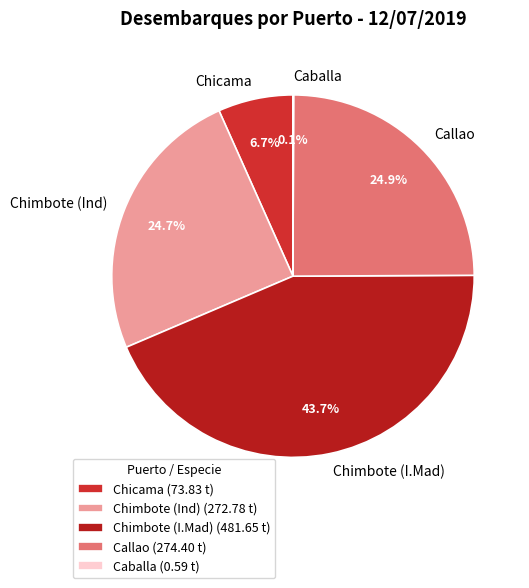

What percentage is the Chicama slice, to the nearest percent?

7%